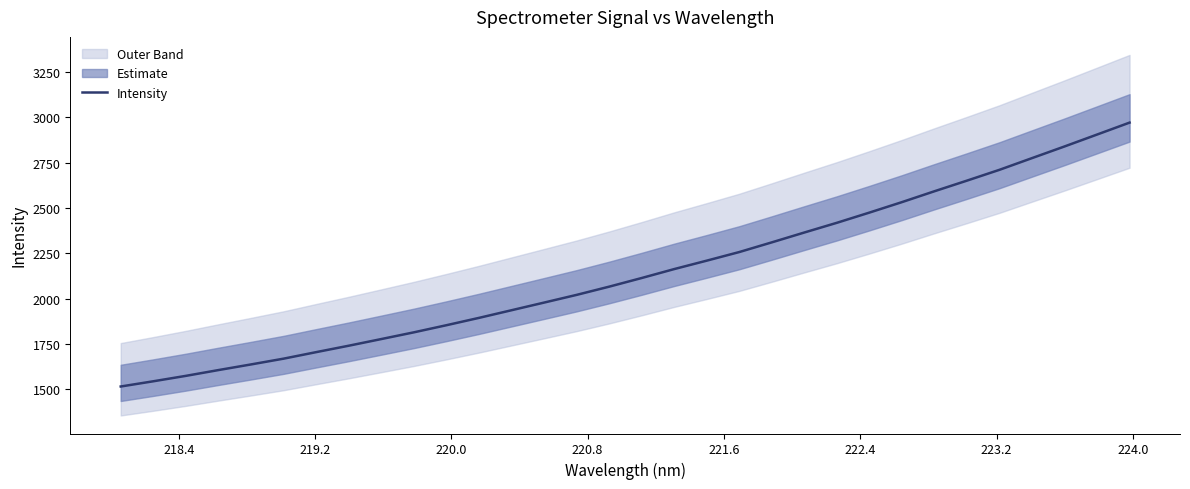

What is the difference between the second highest and second lowest values?

1362.8